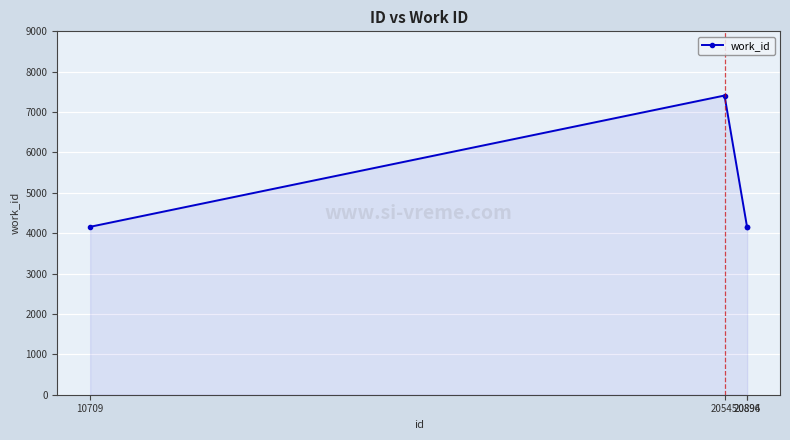

The value at 20894 is 4159. True or false?

True